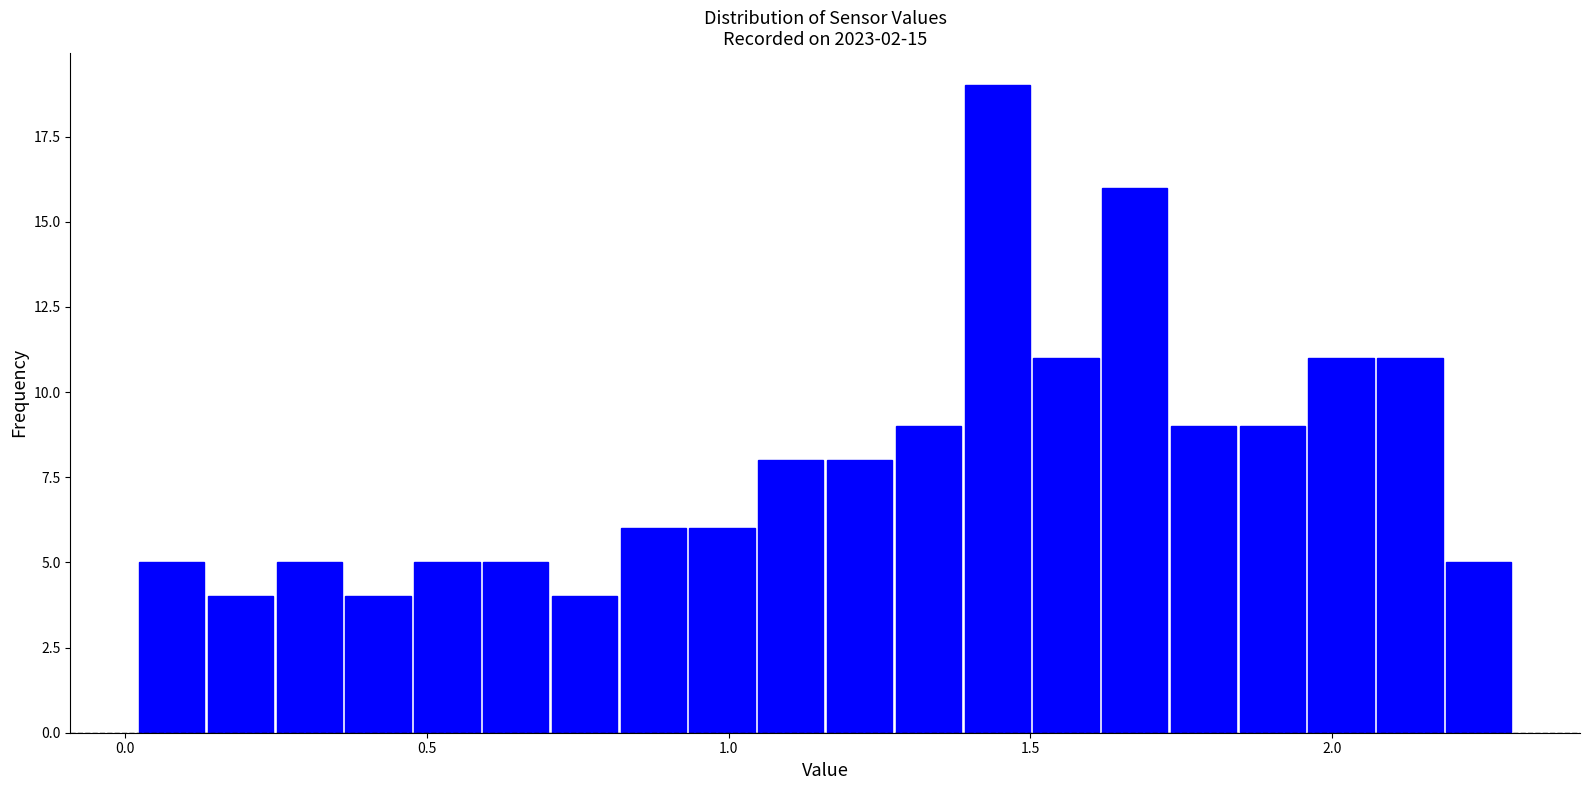

Read against the x-axis, roughly where is the centre of the tallest bar?

1.45